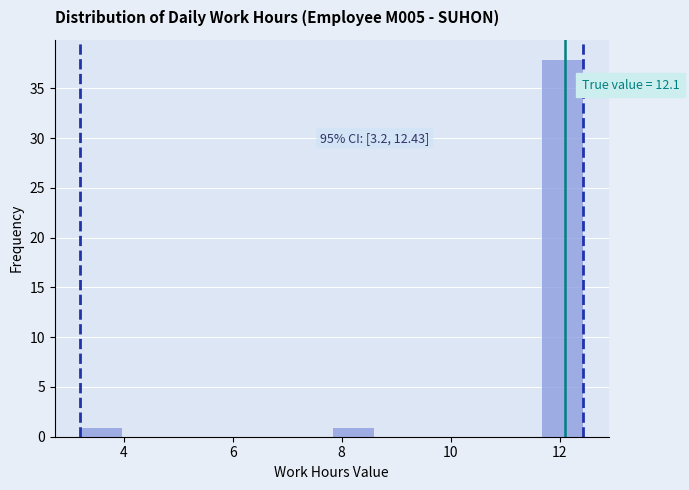

Read against the x-axis, roughly where is the centre of the tallest bar?

12.0